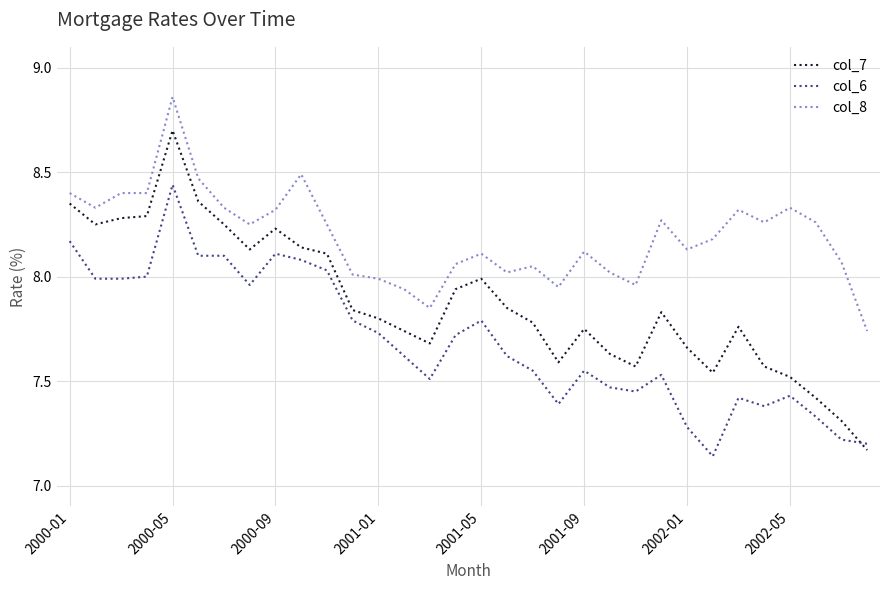

Which series has the largest total across all categories?

col_8